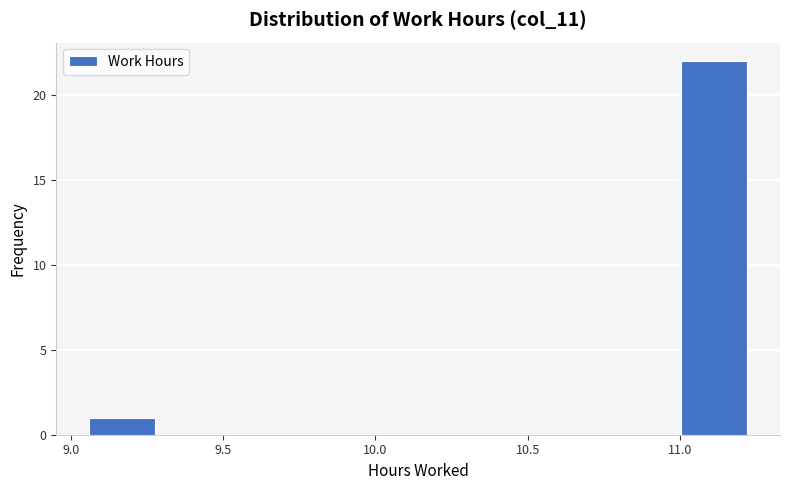

What is the height of the bar covering 9.05 to 9.30 on the x-axis? Neither the bar edges nor the heights are printed on the chart, so give them approximately, as read against the axes.

1